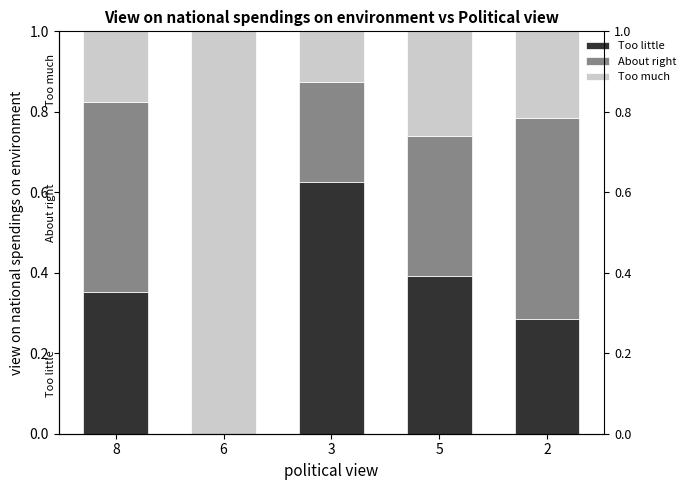

How many bars are there in total?

15